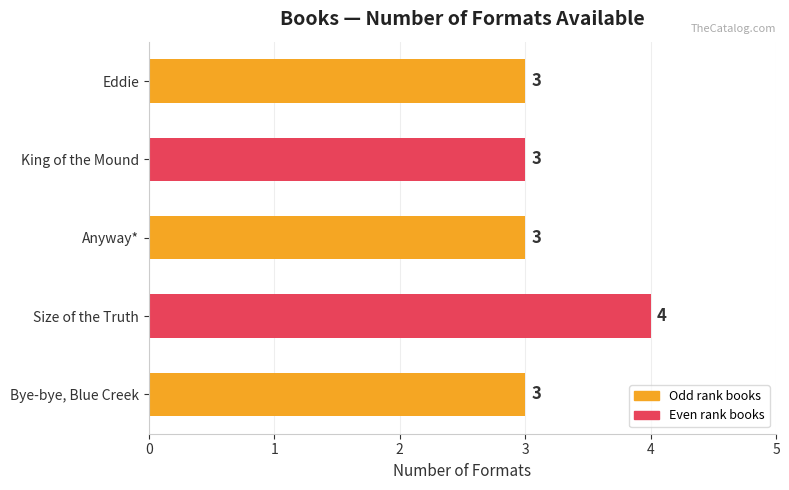

Reading top to bottom, what are all the values shown in this chart?

Eddie=3	King of the Mound=3	Anyway*=3	Size of the Truth=4	Bye-bye, Blue Creek=3